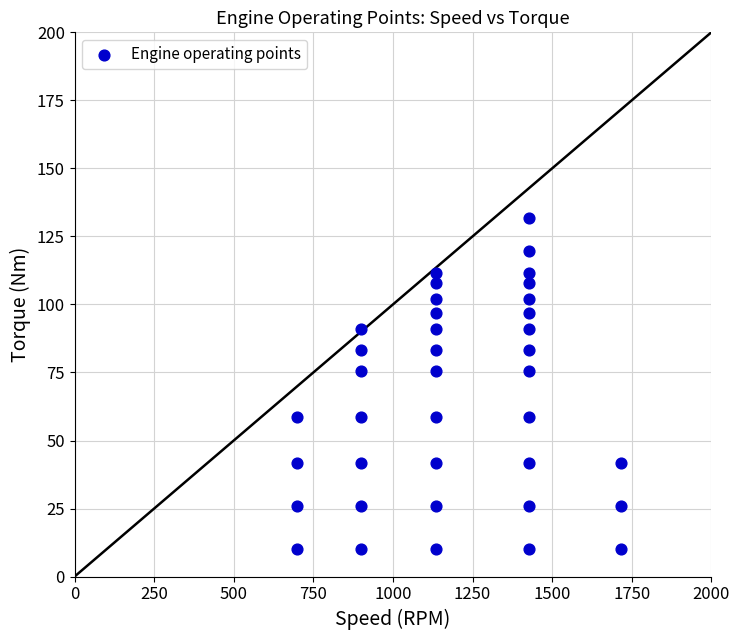

What is the range of X values (max minus min)?

1015.2